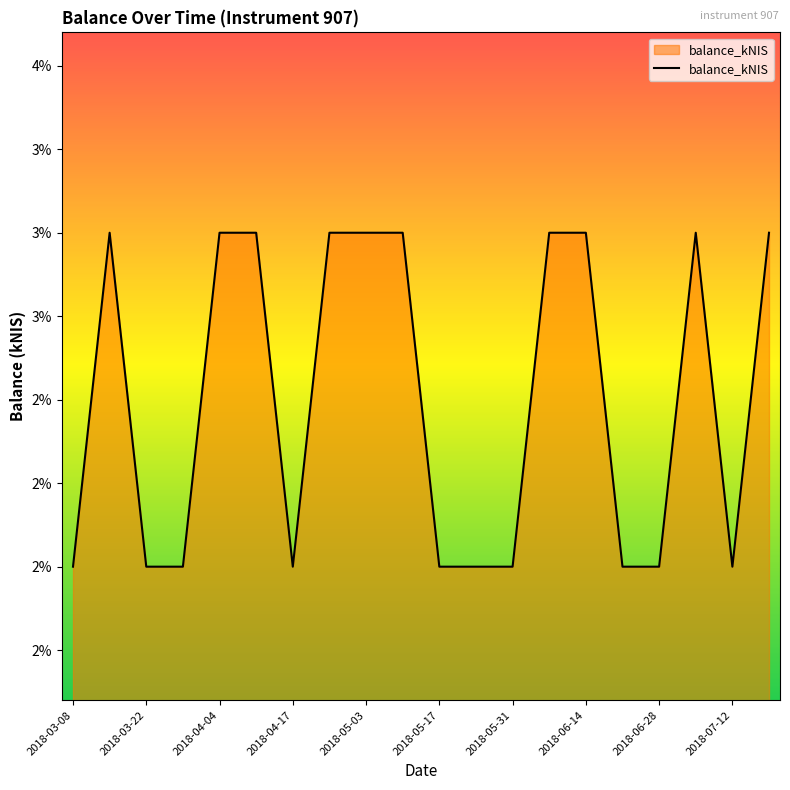

How many values are between 0 and 1?

20